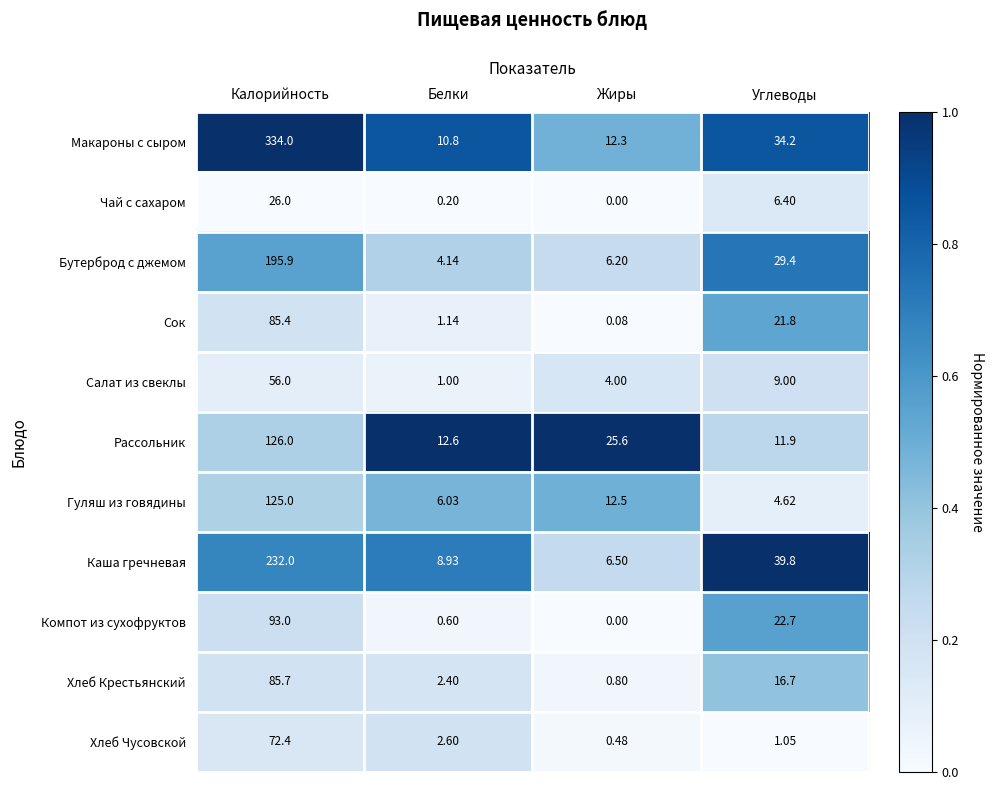

Which series changed the most between Белки and Жиры?

Рассольник